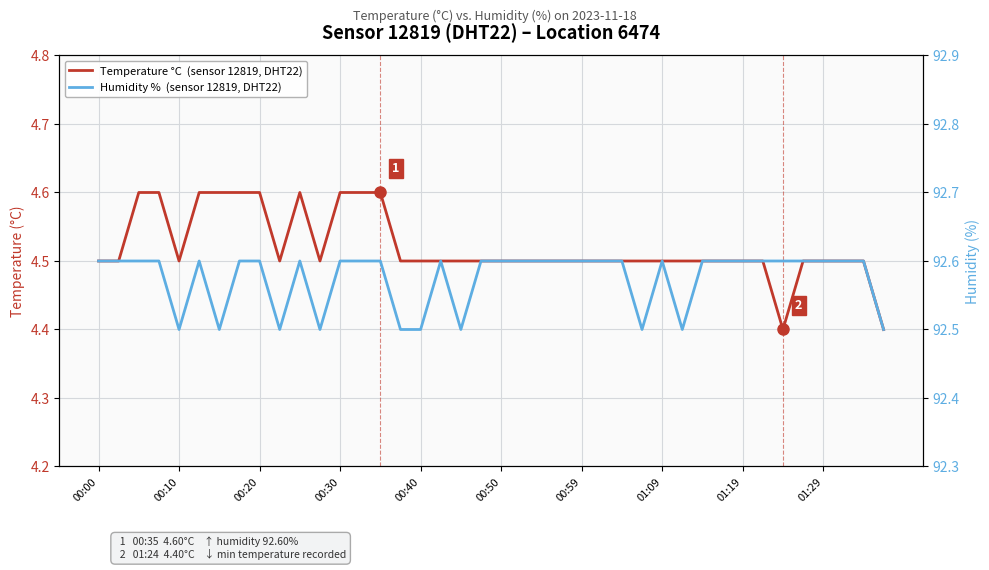

What is the label of the 3rd point from the left?

00:20